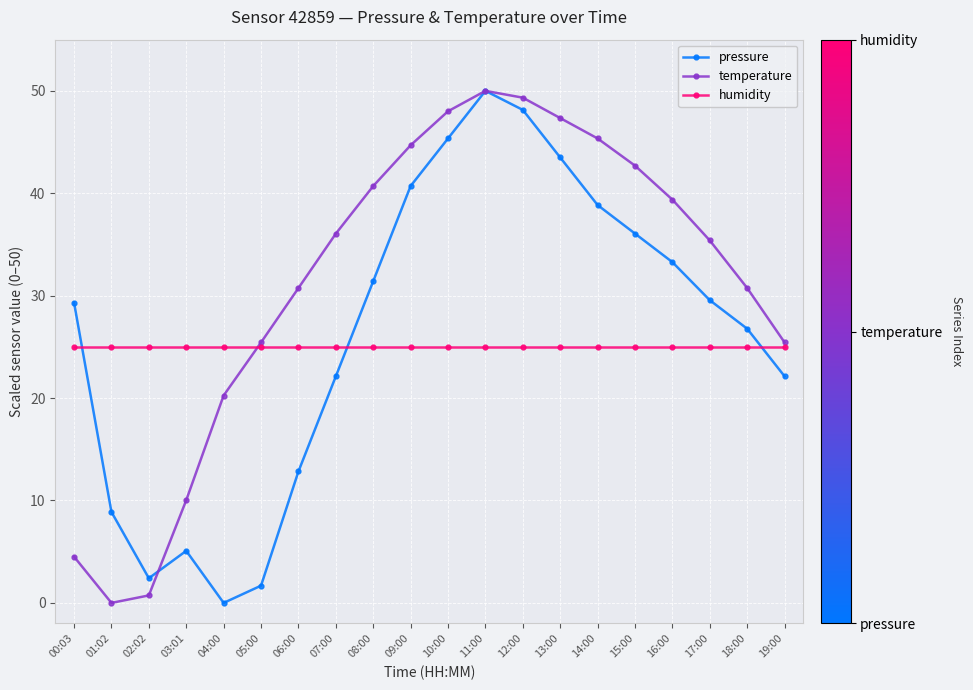

Reading right to left, list all the values displayed in this chart.

pressure: 19:00=22.1	18:00=26.8	17:00=29.6	16:00=33.3	15:00=36.1	14:00=38.8	13:00=43.5	12:00=48.1	11:00=50.0	10:00=45.4	09:00=40.7	08:00=31.4	07:00=22.1	06:00=12.8	05:00=1.7	04:00=0.0	03:01=5.1	02:02=2.4	01:02=8.9	00:03=29.3
temperature: 19:00=25.4	18:00=30.7	17:00=35.4	16:00=39.4	15:00=42.7	14:00=45.4	13:00=47.3	12:00=49.3	11:00=50.0	10:00=48.0	09:00=44.7	08:00=40.7	07:00=36.1	06:00=30.7	05:00=25.4	04:00=20.3	03:01=10.0	02:02=0.7	01:02=0.0	00:03=4.5
humidity: 19:00=25.0	18:00=25.0	17:00=25.0	16:00=25.0	15:00=25.0	14:00=25.0	13:00=25.0	12:00=25.0	11:00=25.0	10:00=25.0	09:00=25.0	08:00=25.0	07:00=25.0	06:00=25.0	05:00=25.0	04:00=25.0	03:01=25.0	02:02=25.0	01:02=25.0	00:03=25.0